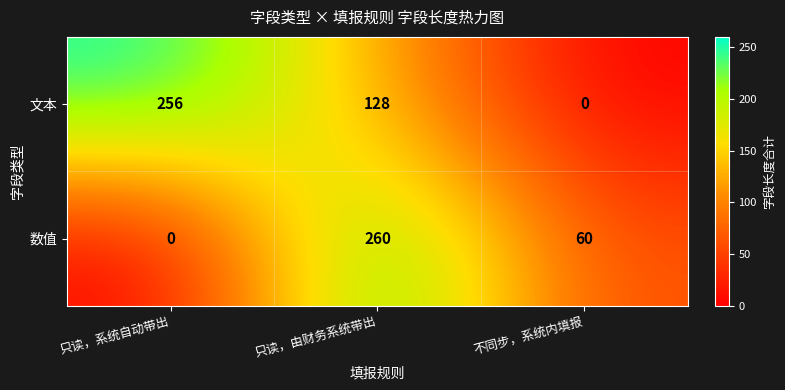

At which label is 数值 closest to 130?

不同步，系统内填报